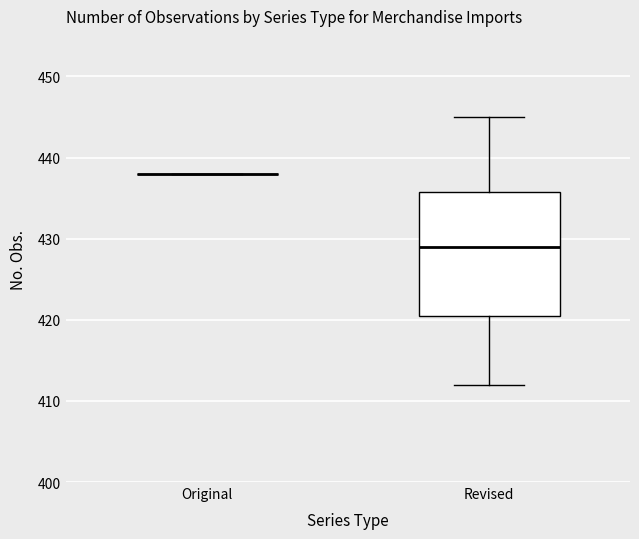

Reading left to right, read every box against the y-axis: the position of its median line, the range the box covers, and the ends of its whiskers. The values are not printed on the chart, so give them approximately, as read against the axis.

Original: box collapsed to a line at 438, whiskers 438 to 438
Revised: median 429, box 421 to 436, whiskers 412 to 445